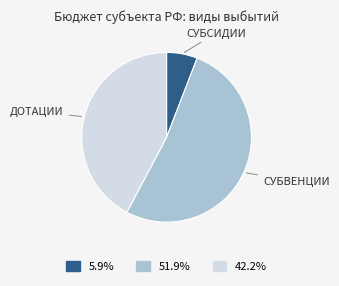

Does any single category account for the majority?

Yes